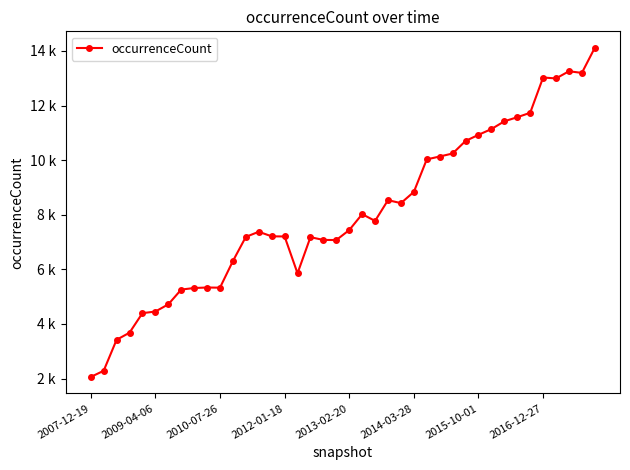

What is the difference between the maximum and second lowest values?

11831